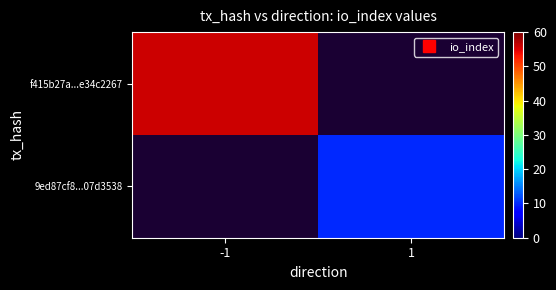

List the series in order of their overall mean, highest first.

f415b27a...e34c2267, 9ed87cf8...07d3538